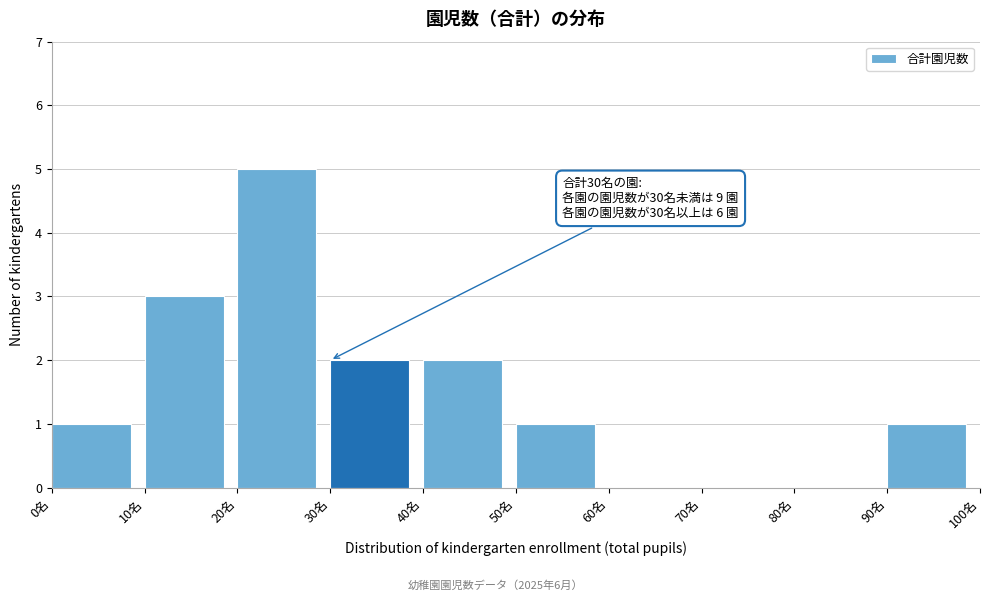

Over which range of the x-axis is the bar tallest?

20 to 30